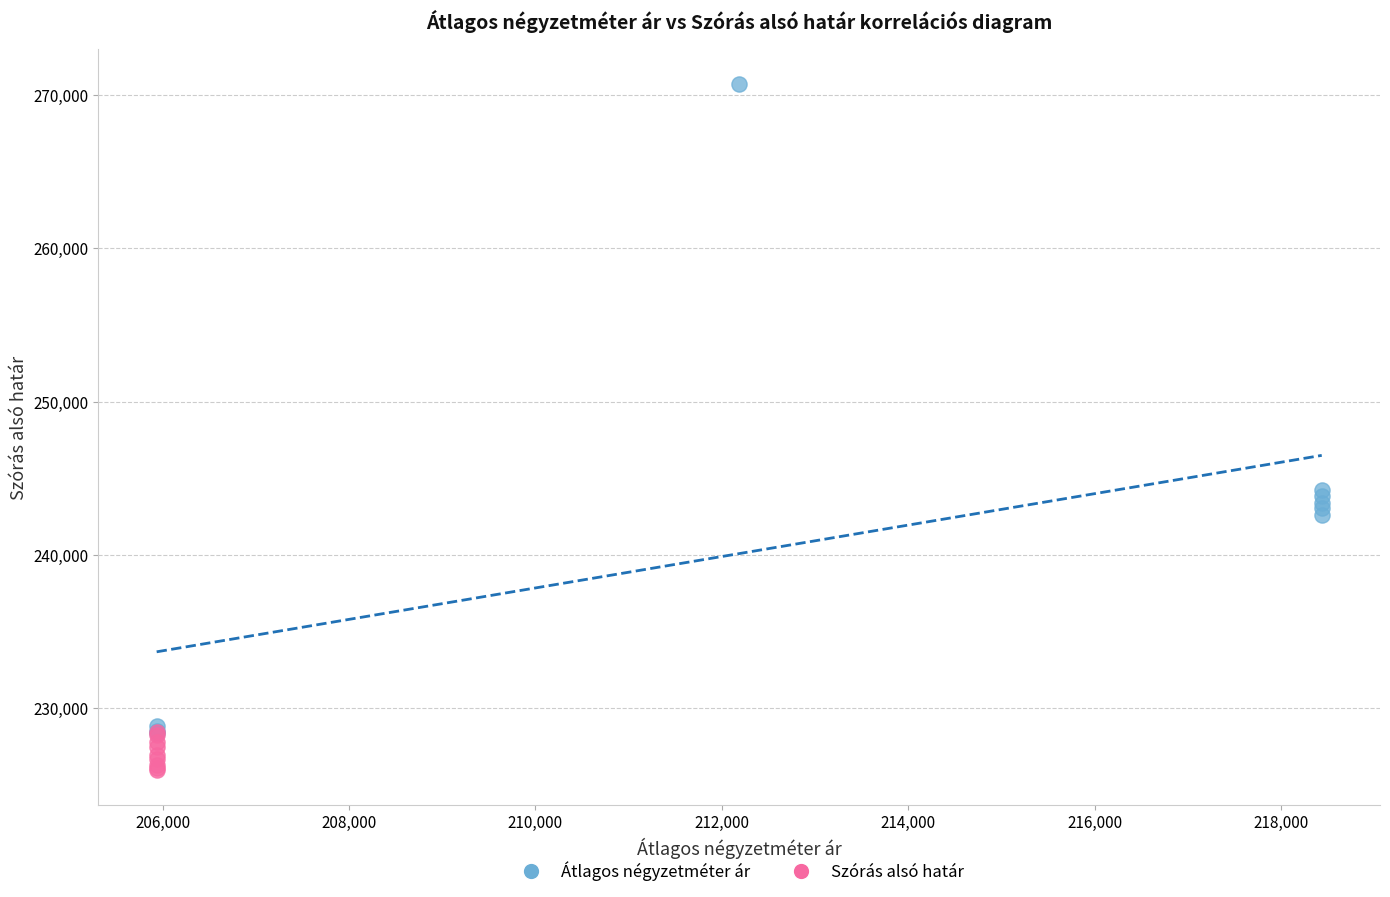

What are all the series names shown in the legend?

Átlagos négyzetméter ár, Szórás alsó határ